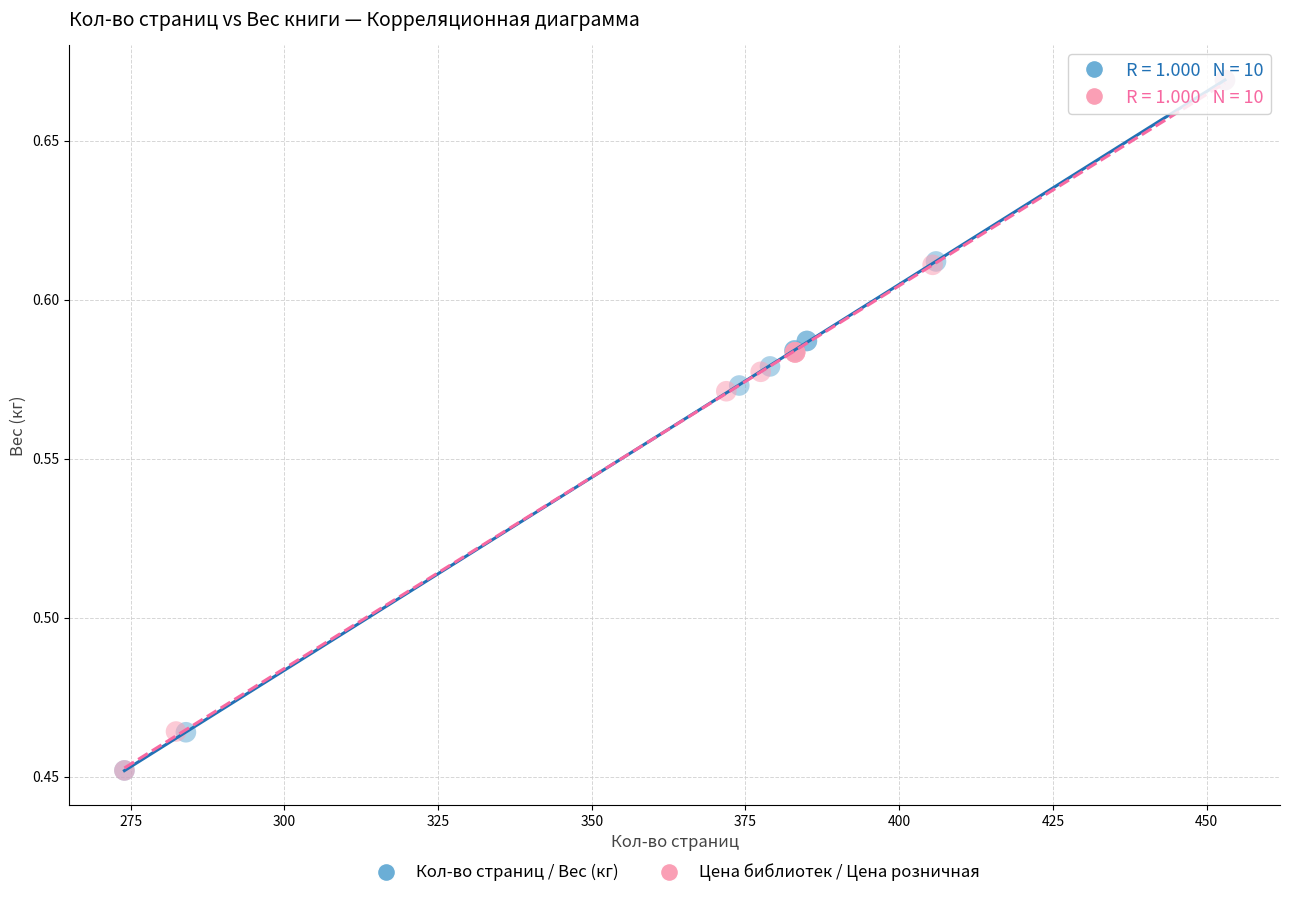

What are all the series names shown in the legend?

Кол-во страниц / Вес (кг), Цена библиотек / Цена розничная